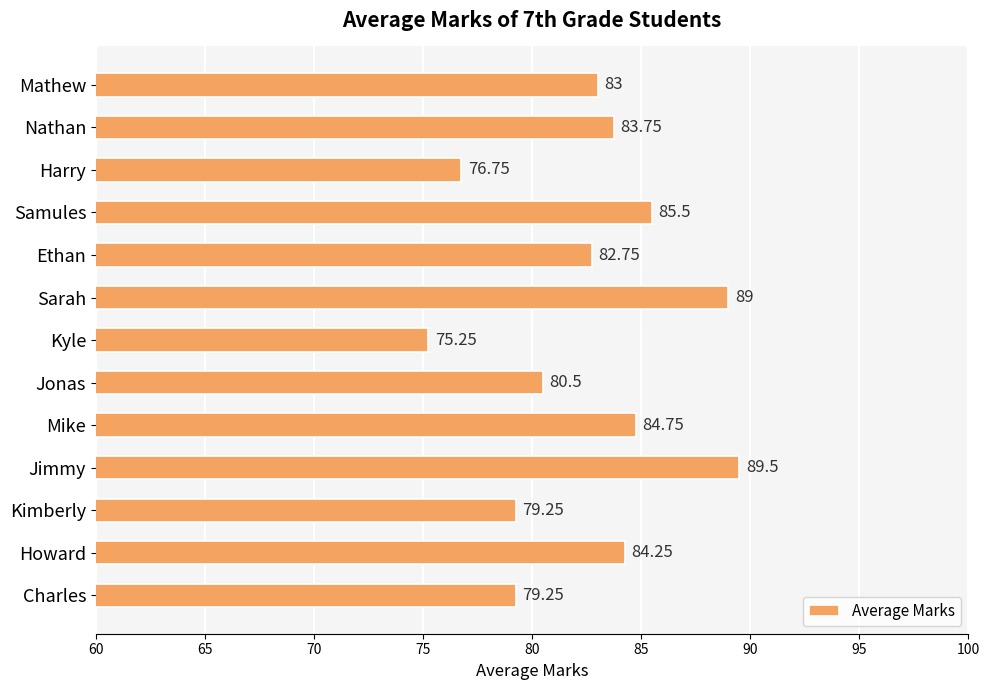

What is the sum of all values?

1073.5